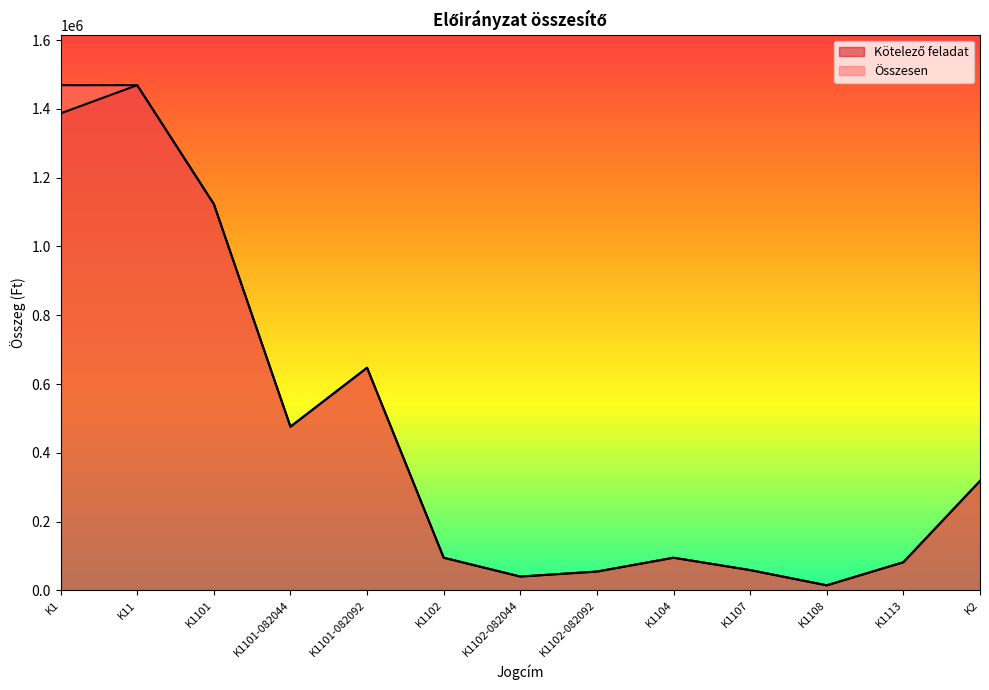

What is the total value across all series at K1101-082092?

1294720